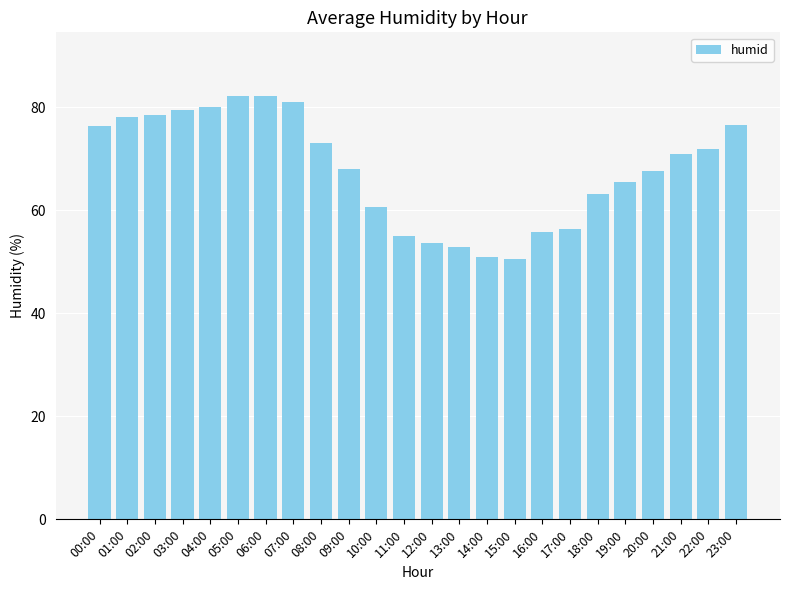

What is the label of the 24th bar from the left?

23:00